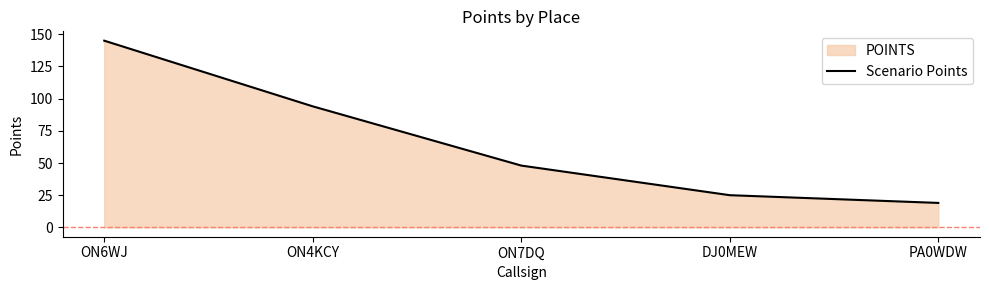

What position from the right is ON6WJ?

5